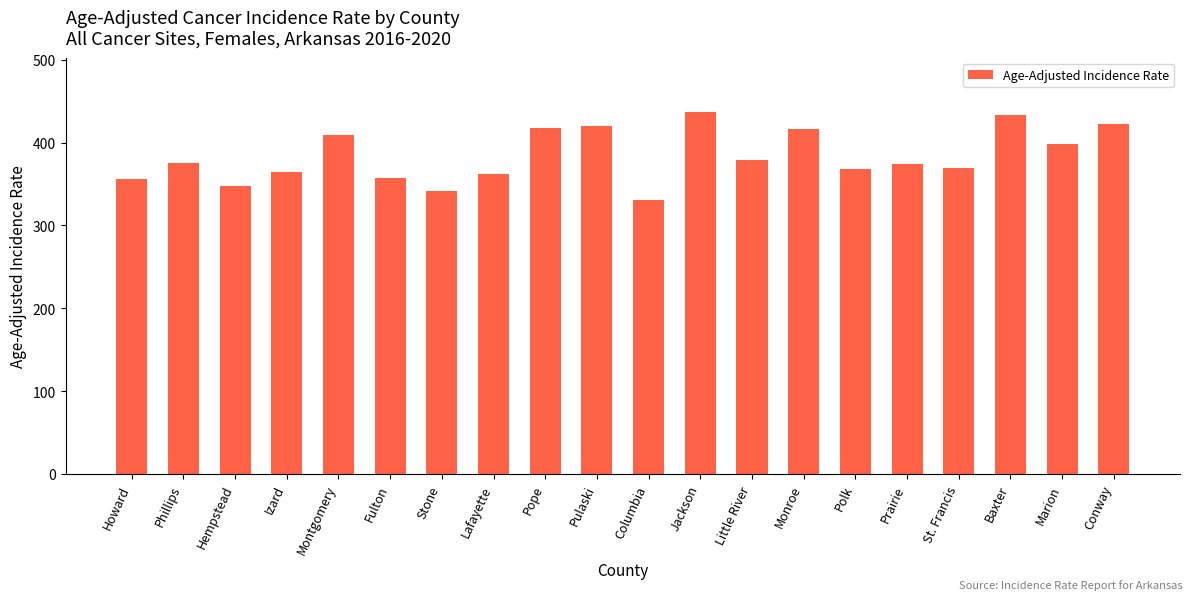

What is the change in value from Howard to St. Francis?

+14.0